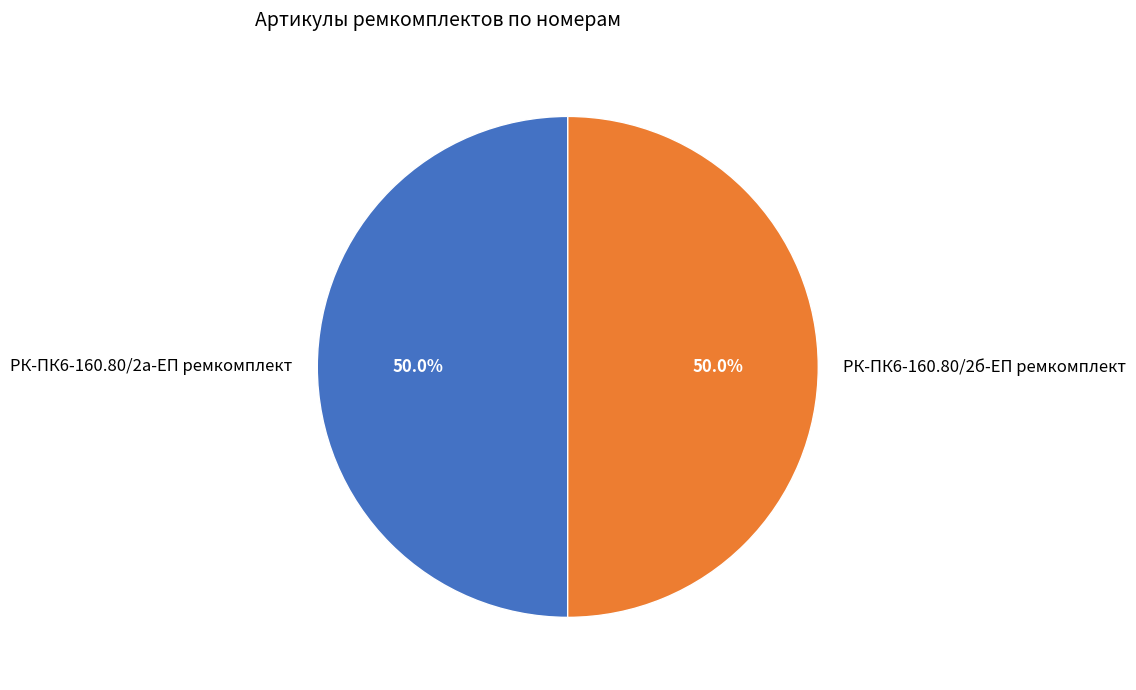

What is the ratio of the value at РК-ПК6-160.80/2б-ЕП ремкомплект to the value at РК-ПК6-160.80/2а-ЕП ремкомплект?

1.0